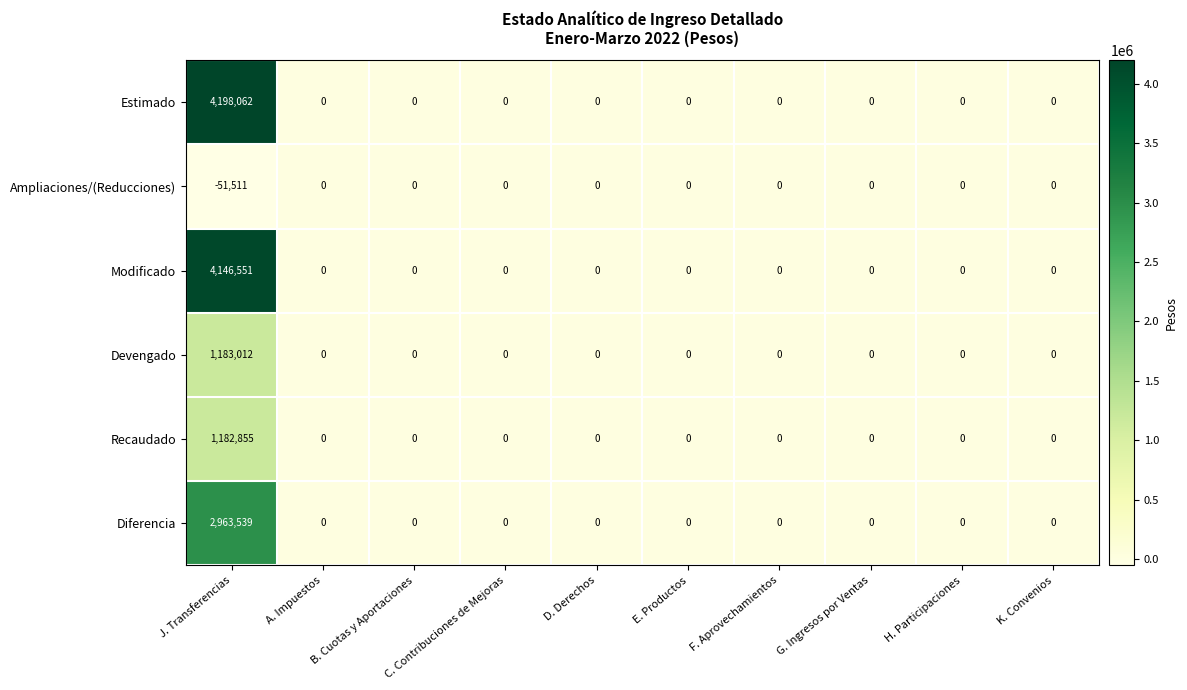

Count the number of categories in the chart.

10